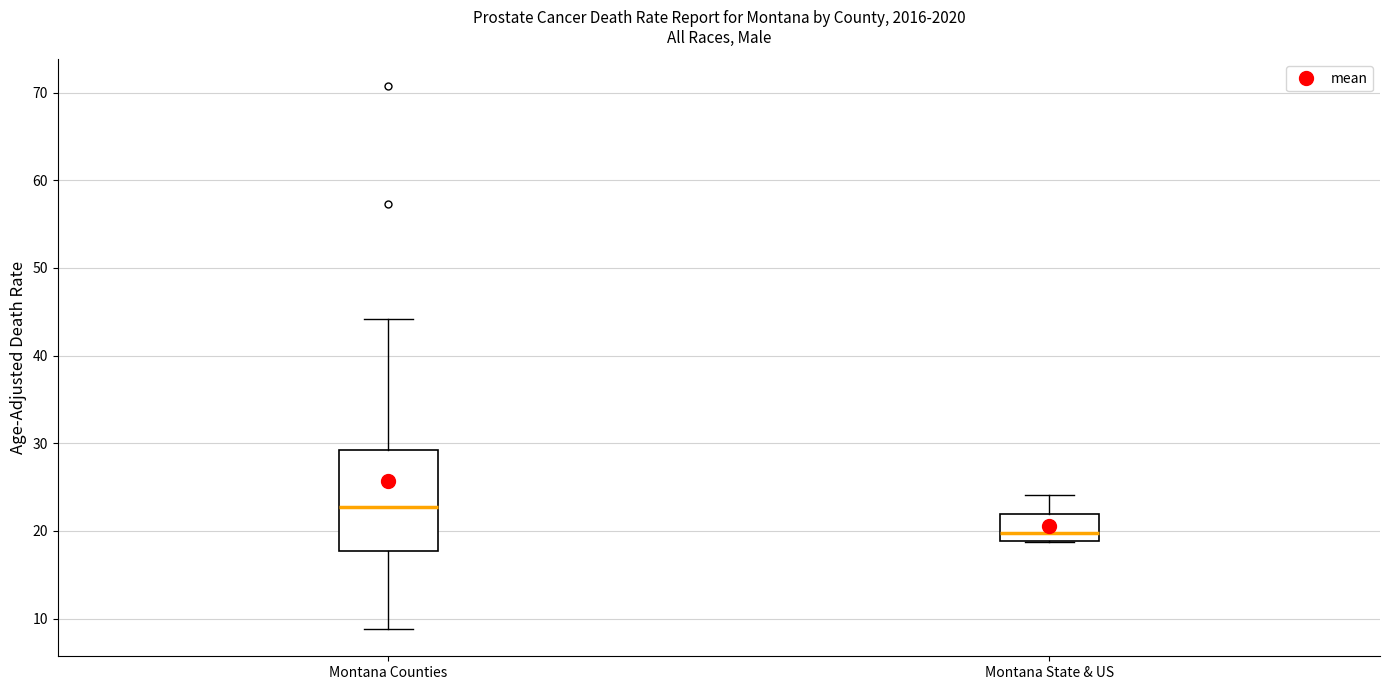

Which box is the tallest, from its lower edge to its upper edge?

Montana Counties